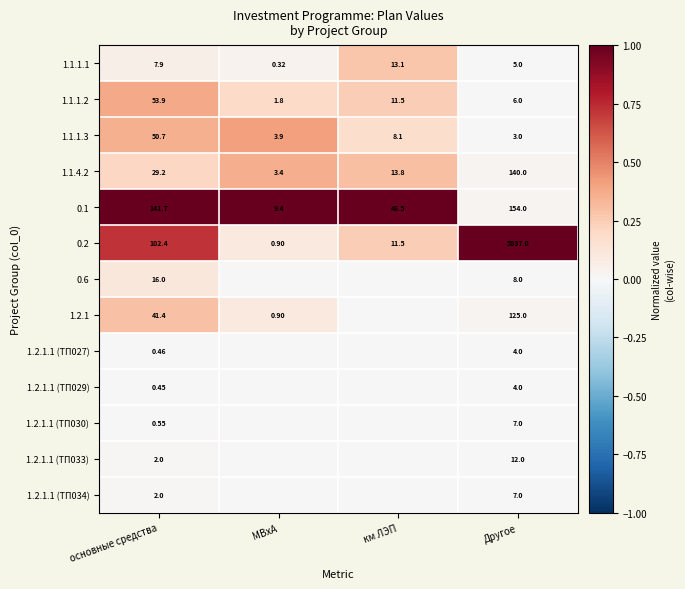

At which label is 0.1 closest to 81?

км ЛЭП